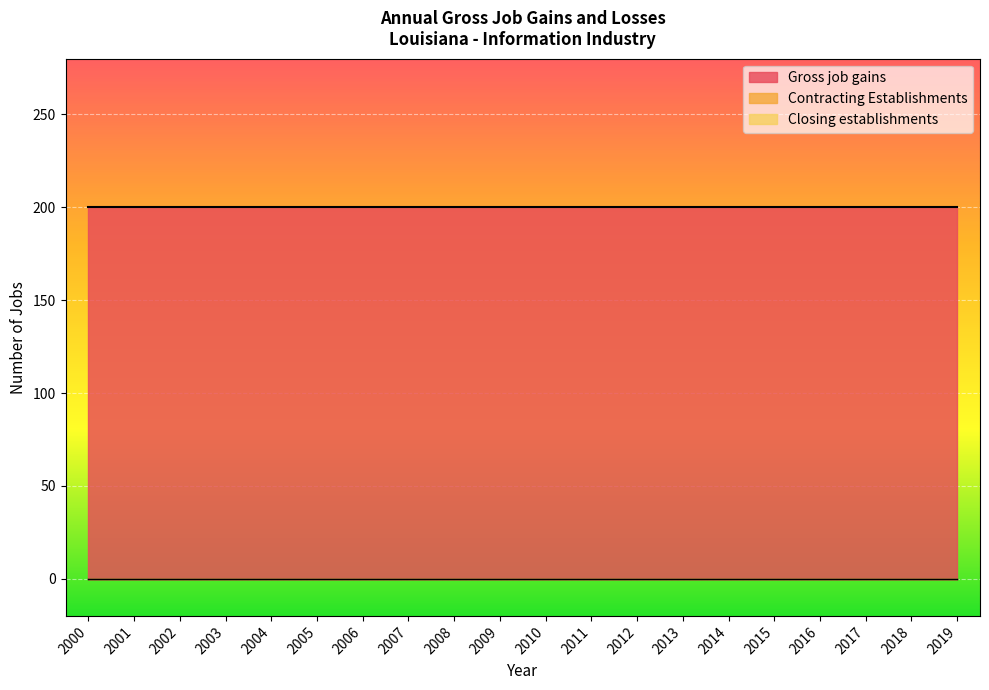

True or false: Gross job gains has more than 0 interior local peaks.

False